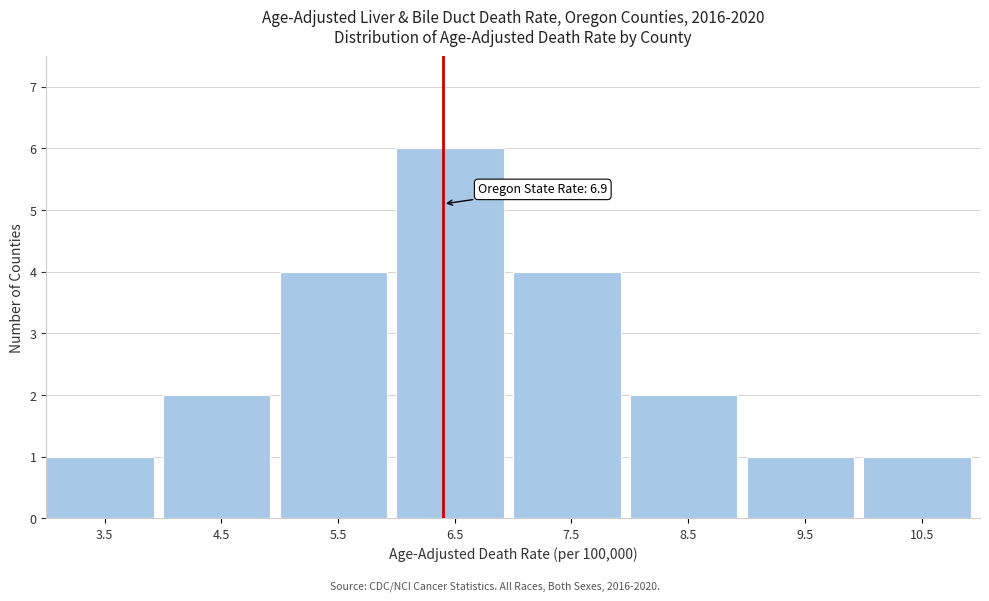

Reading left to right, transcribe all the data shown in this chart.

1	2	4	6	4	2	1	1